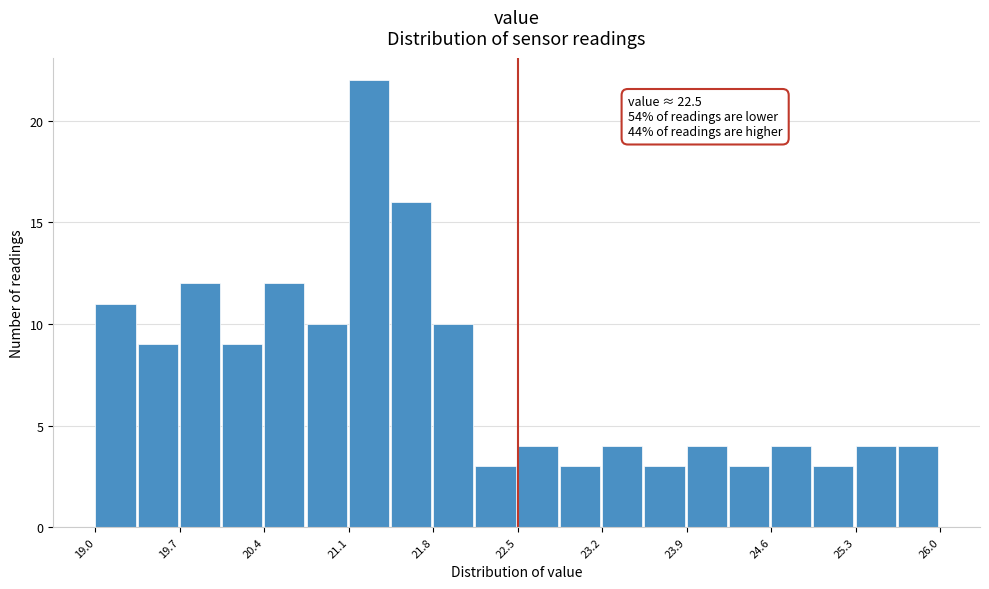

Around what value on the x-axis is the tallest bar? Give the approximate position of its centre, as read against the axis.

21.3